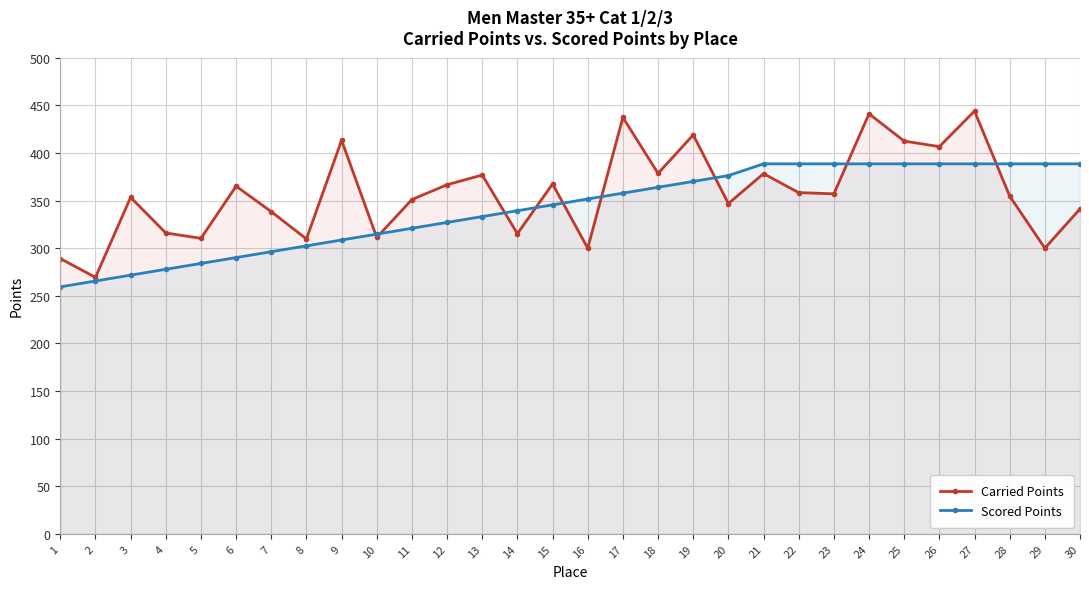

Reading right to left, what are all the values shown in this chart?

Carried Points: 30=341.2	29=300.0	28=354.7	27=444.0	26=406.6	25=412.4	24=441.1	23=357.0	22=358.3	21=378.2	20=346.8	19=418.9	18=378.5	17=437.3	16=300.0	15=367.4	14=315.1	13=376.8	12=366.6	11=351.0	10=311.2	9=413.3	8=309.7	7=338.3	6=365.1	5=310.3	4=315.9	3=353.3	2=269.3	1=289.1
Scored Points: 30=388.5	29=388.5	28=388.5	27=388.5	26=388.5	25=388.5	24=388.5	23=388.5	22=388.5	21=388.5	20=376.2	19=370.1	18=363.9	17=357.8	16=351.6	15=345.4	14=339.3	13=333.1	12=327.0	11=320.9	10=314.7	9=308.6	8=302.4	7=296.2	6=290.1	5=283.9	4=277.8	3=271.6	2=265.5	1=259.3